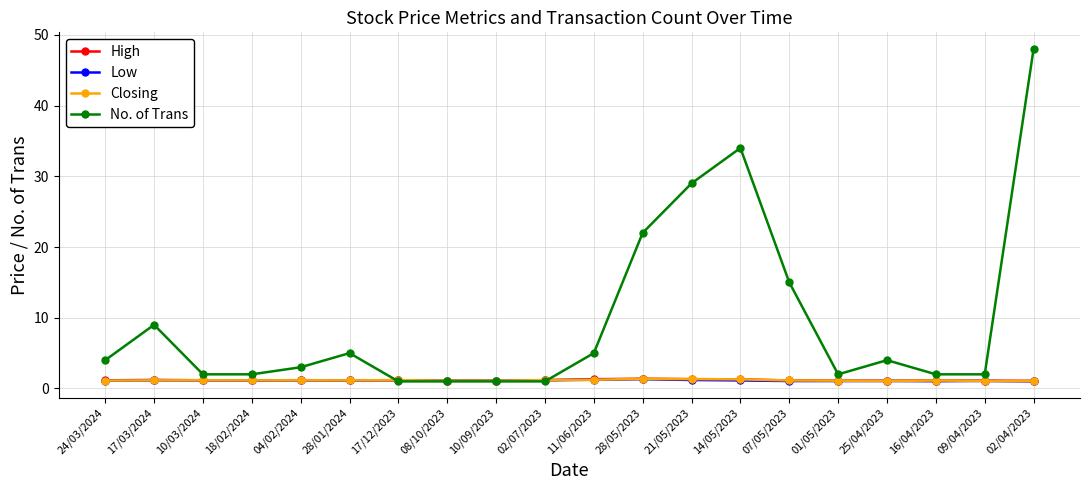

True or false: High has more than 0 interior local peaks.

True